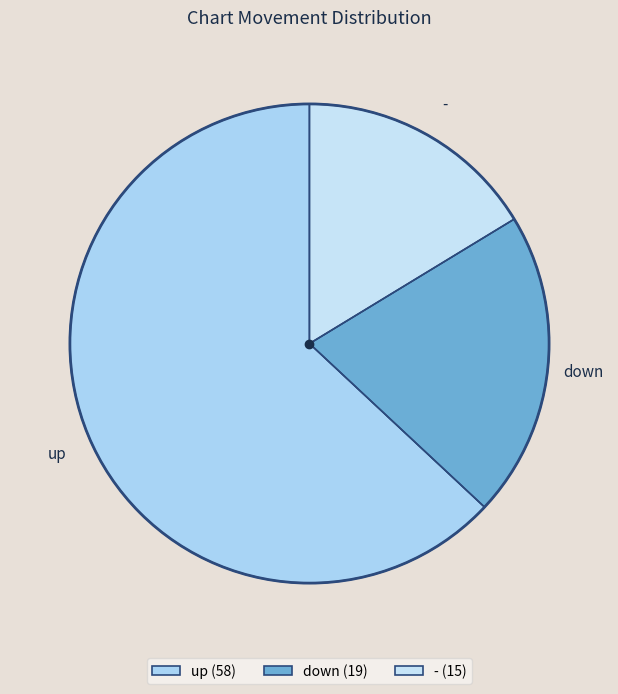

Does any single category account for the majority?

Yes